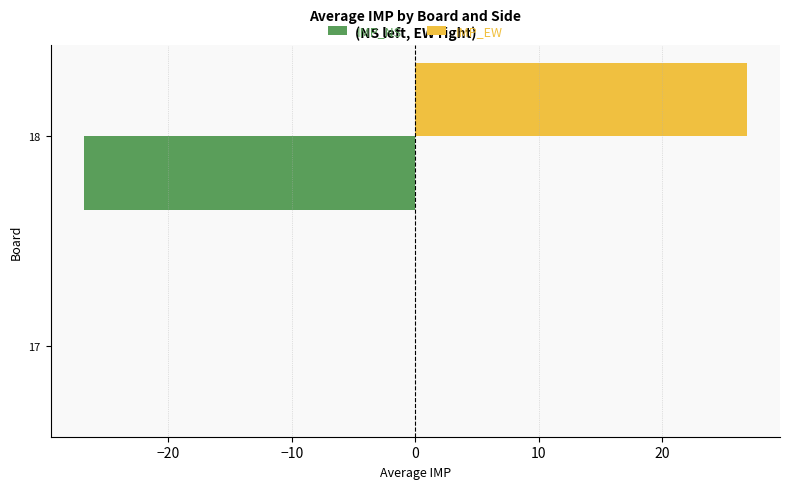

Which series has the largest total across all categories?

IMP_EW